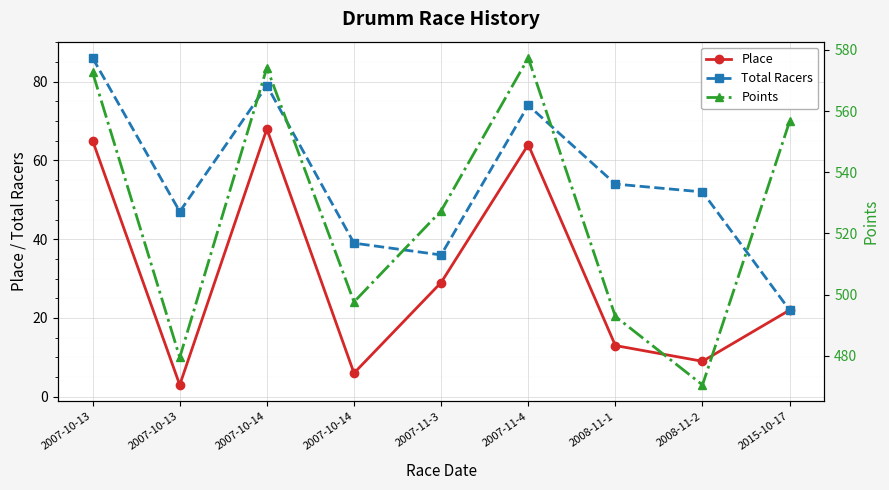

Rank the series at 2007-10-13 from lowest to highest value.

Place, Total Racers, Points